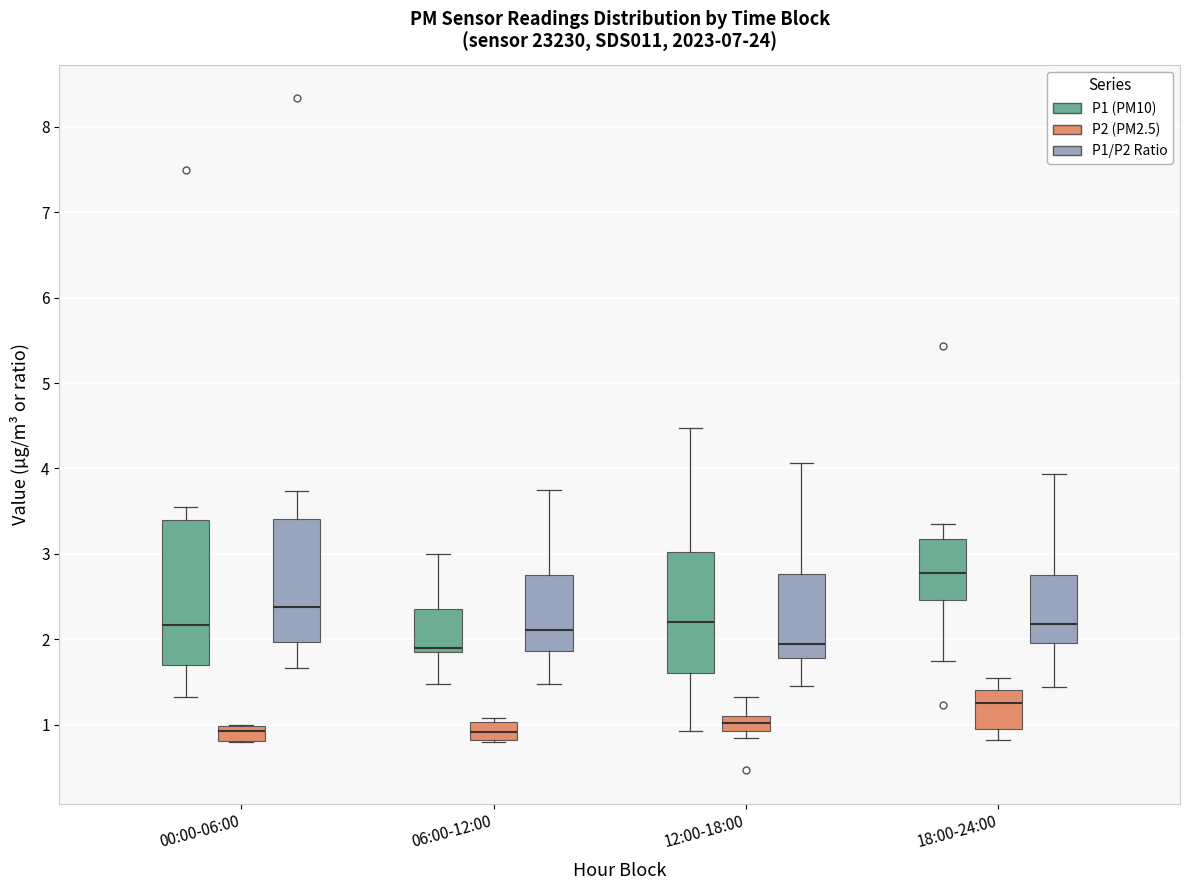

Where does the upper whisker of the box for 12:00-18:00 (P1/P2 Ratio) end on the y-axis? The values are not printed on the chart, so give them approximately, as read against the axis.

4.1